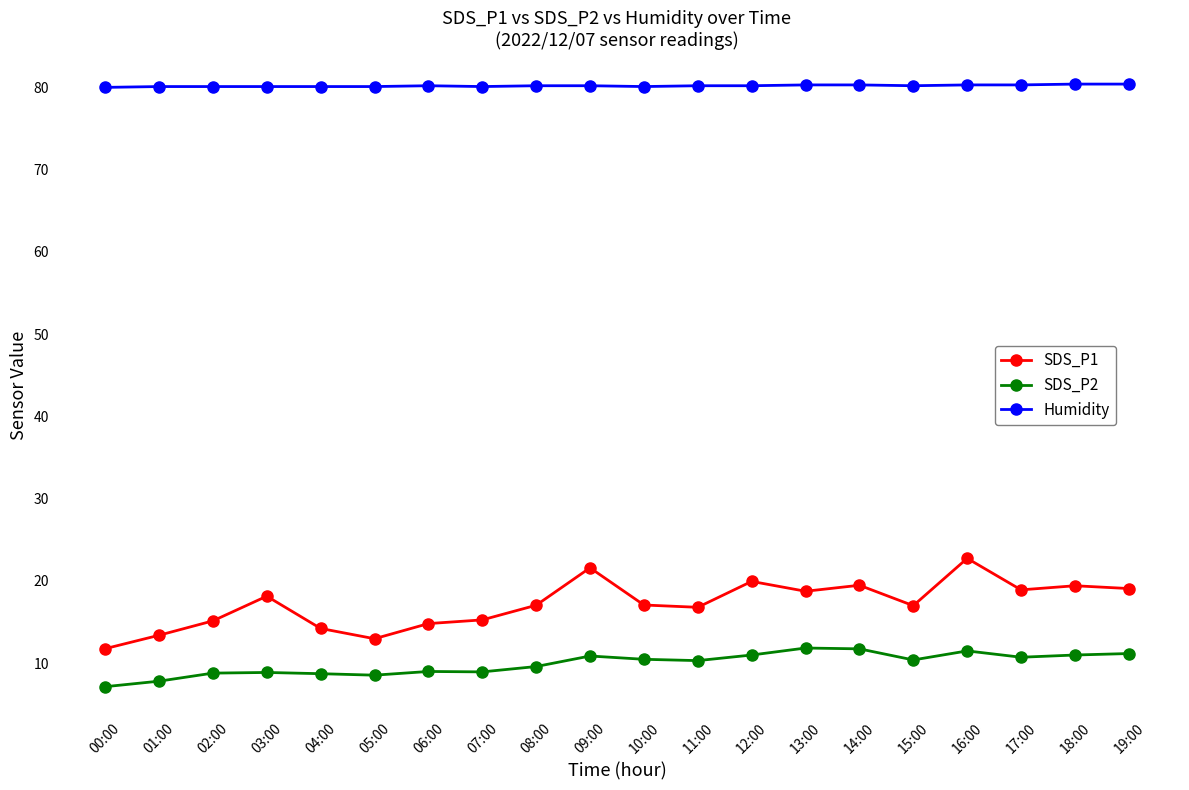

What is the value of the SDS_P2 point at the 3rd from the left?

8.8